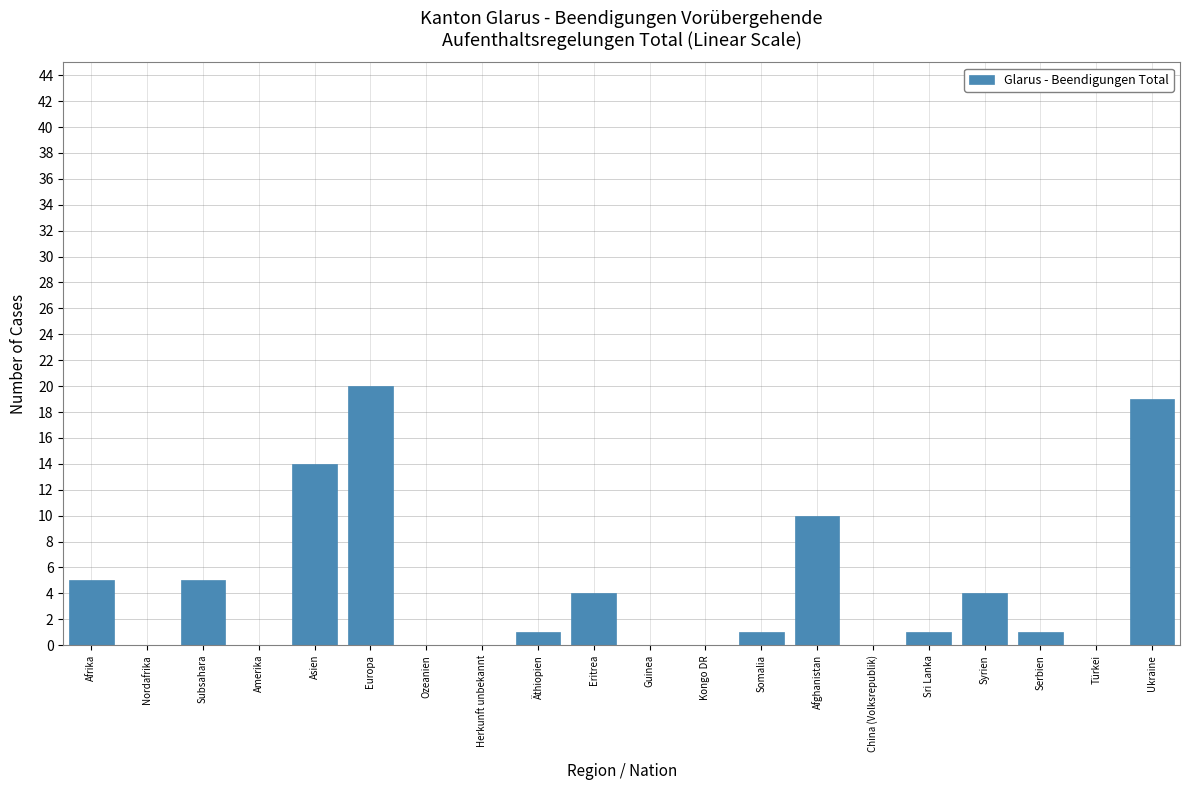

Reading right to left, what are all the values shown in this chart?

Ukraine=19	Türkei=0	Serbien=1	Syrien=4	Sri Lanka=1	China (Volksrepublik)=0	Afghanistan=10	Somalia=1	Kongo DR=0	Guinea=0	Eritrea=4	Äthiopien=1	Herkunft unbekannt=0	Ozeanien=0	Europa=20	Asien=14	Amerika=0	Subsahara=5	Nordafrika=0	Afrika=5